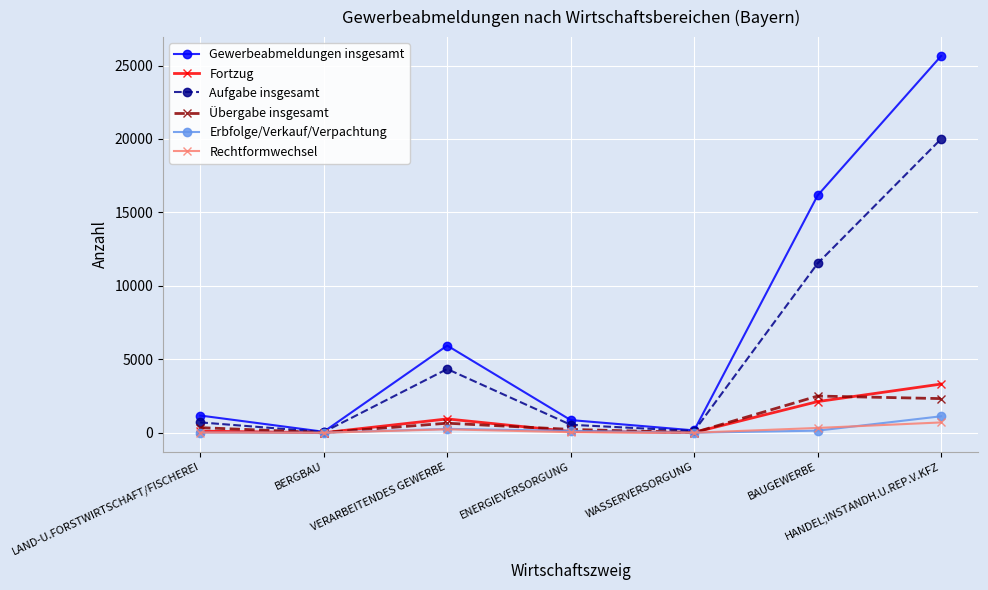

What position from the left is WASSERVERSORGUNG?

5